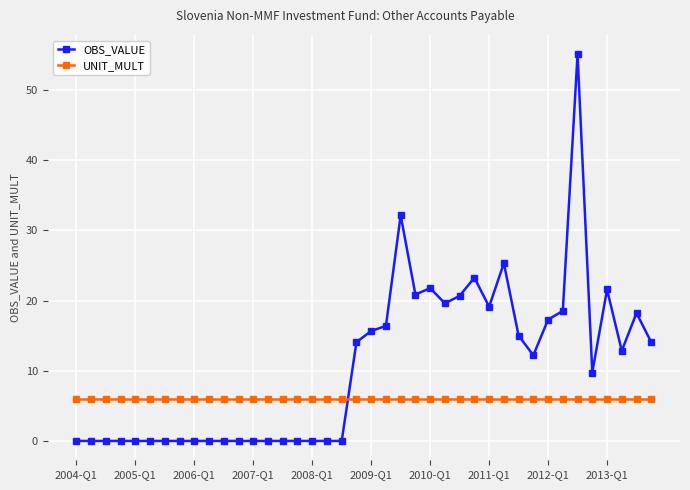

Which series has the largest range (max minus min)?

OBS_VALUE